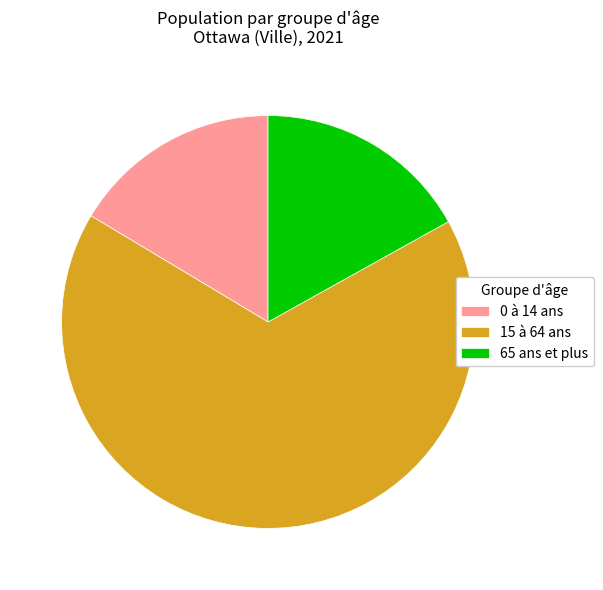

Is 65 ans et plus the majority of the pie?

No